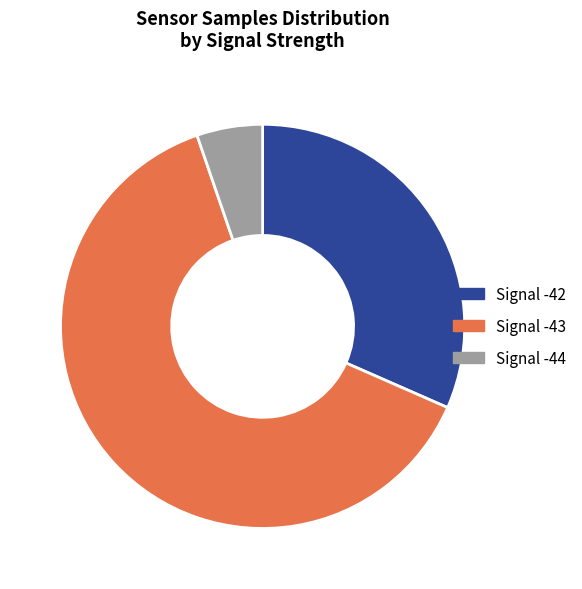

What is the largest slice in the pie chart?

Signal -43